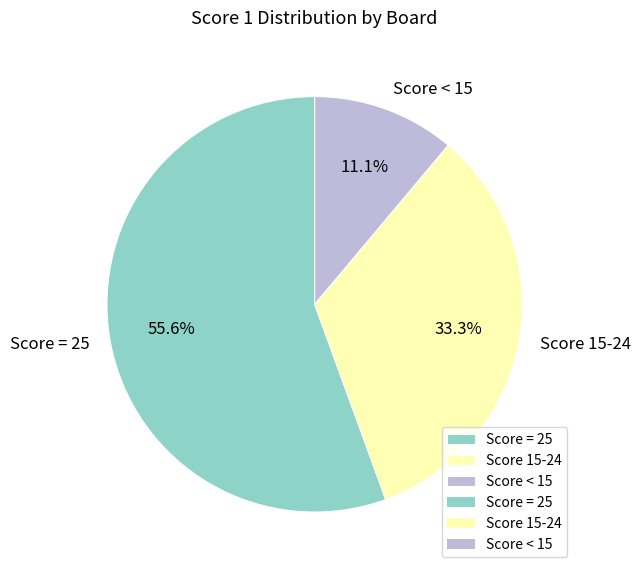

Is there any slice that represents more than half of the pie?

Yes